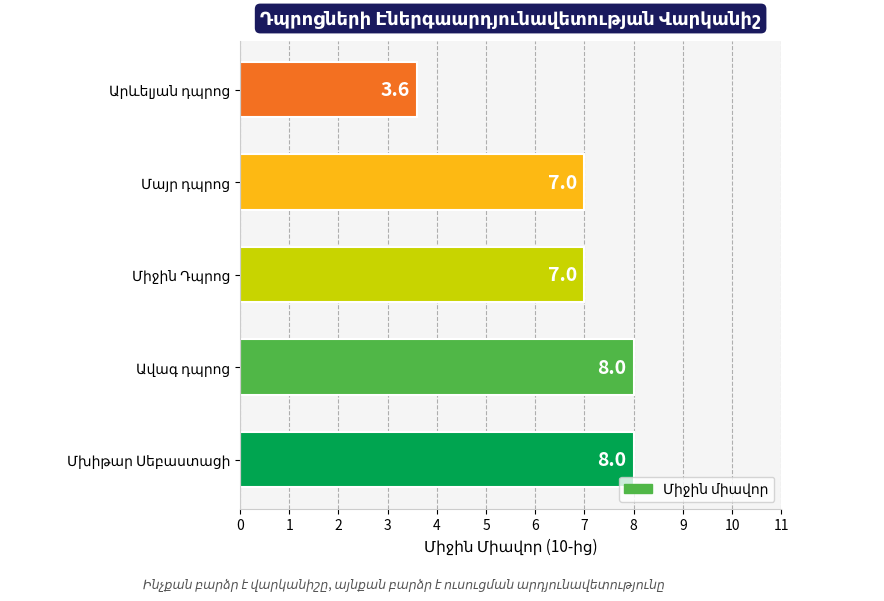

What is the smallest value displayed?

3.6